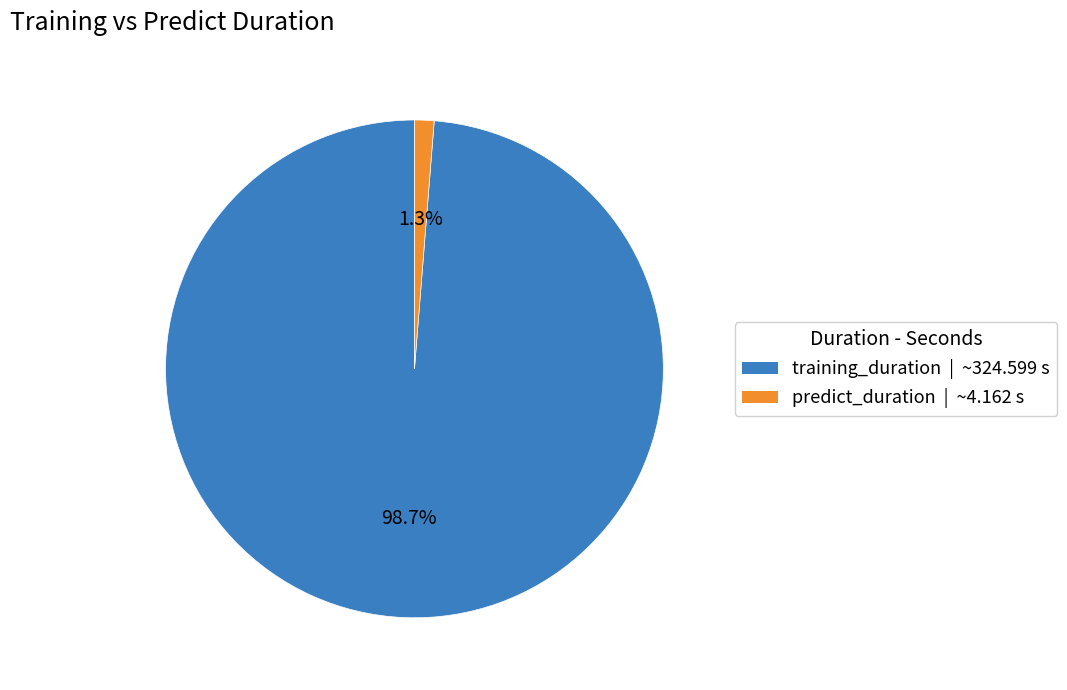

To the nearest percent, what is the average slice percentage?

50%